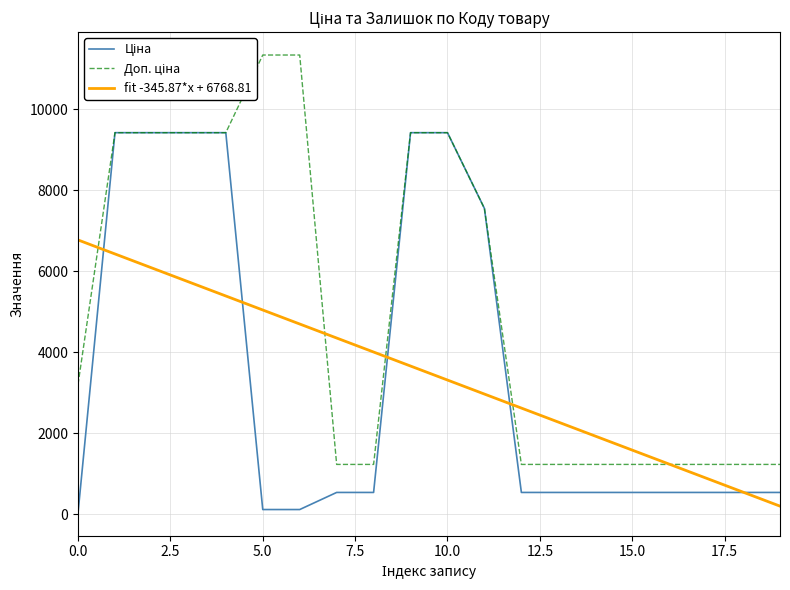

What is the maximum value shown in the chart?

11334.0